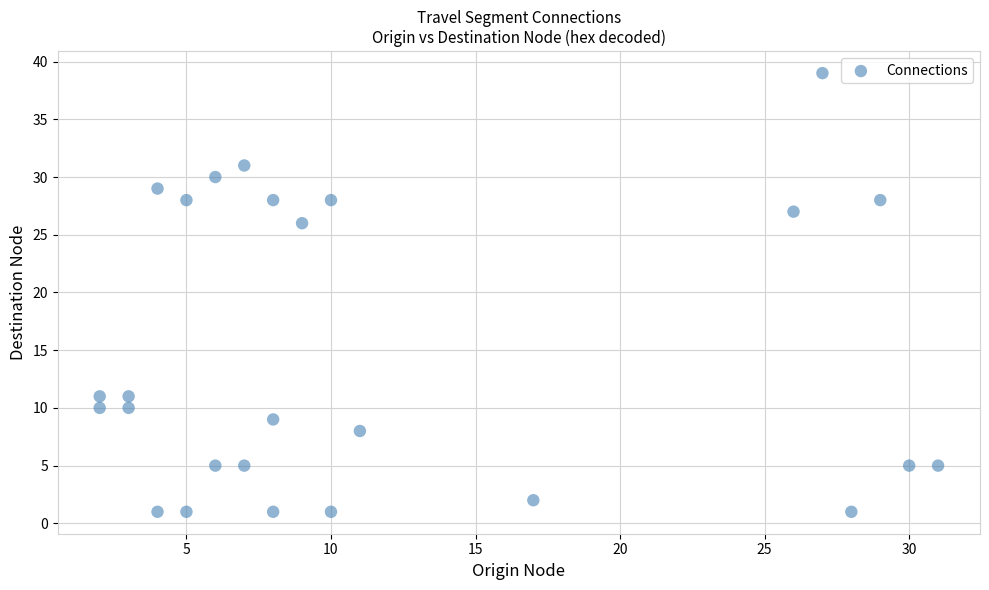

What is the range of Y values (max minus min)?

38